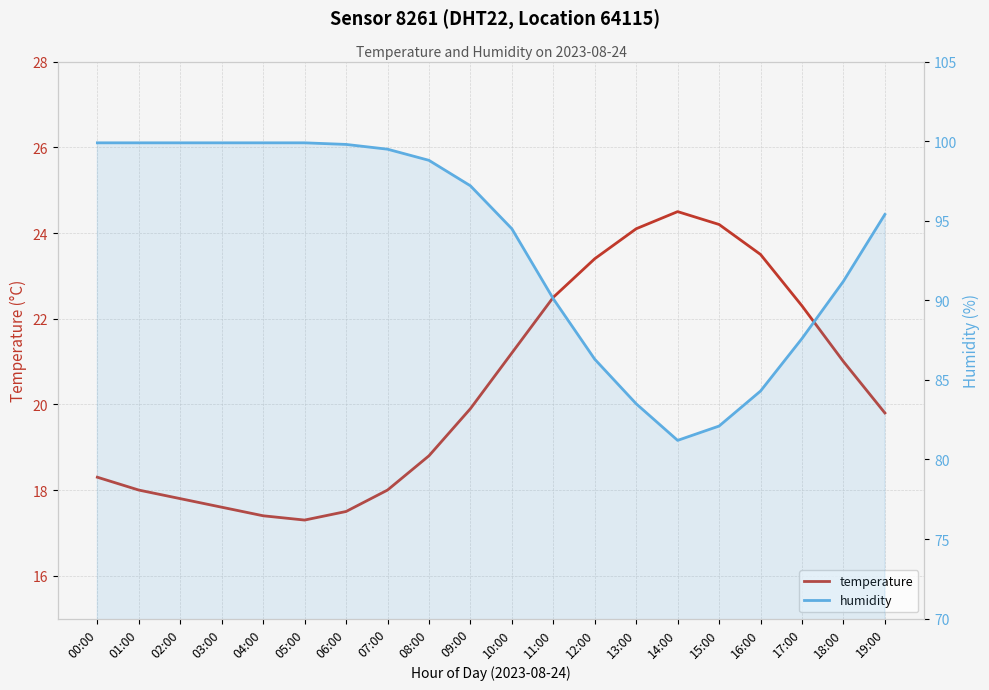

What is the spread (max minus min) of values at 11:00?

67.6